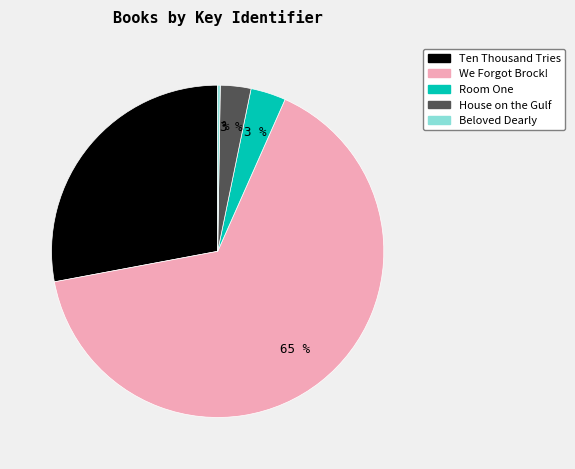

To the nearest percent, what is the average slice percentage?

20%